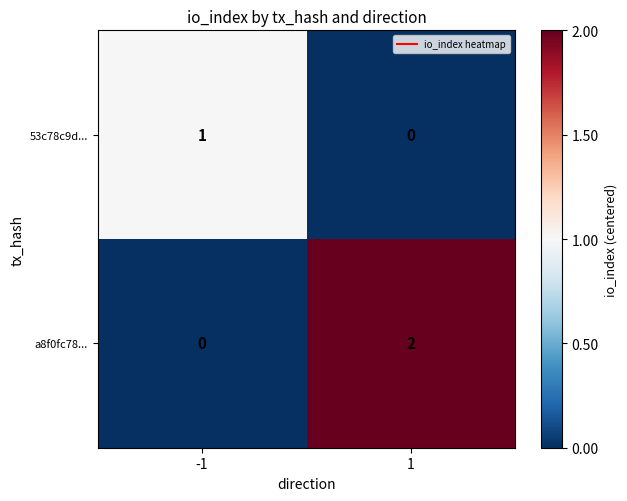

Reading left to right, what are all the values shown in this chart?

53c78c9d...: -1=1	1=0
a8f0fc78...: -1=0	1=2